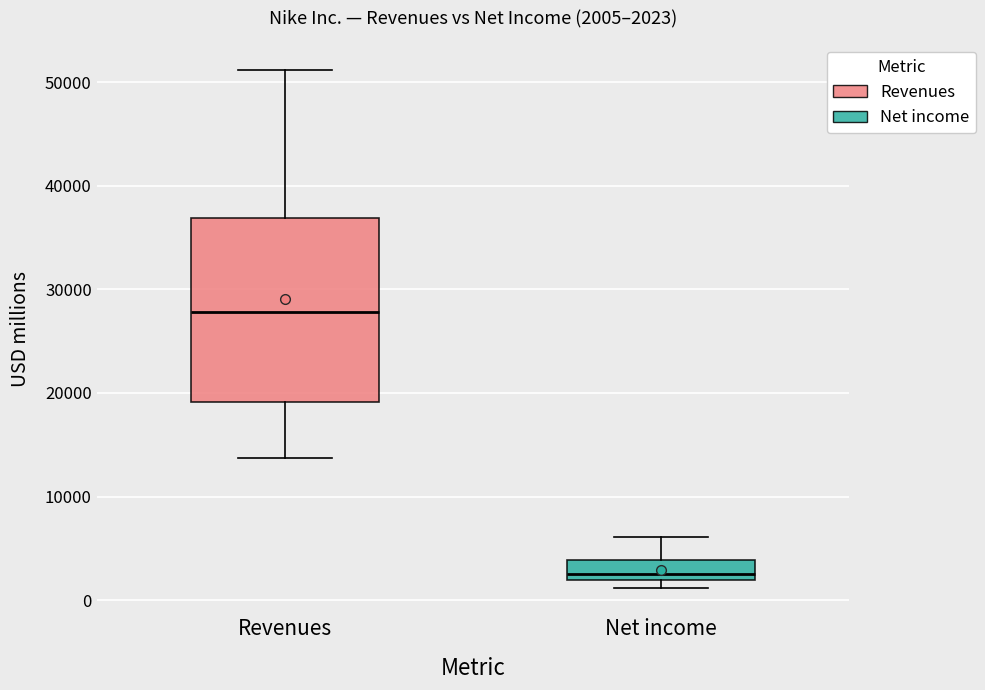

Which box has the lowest median line?

Net income